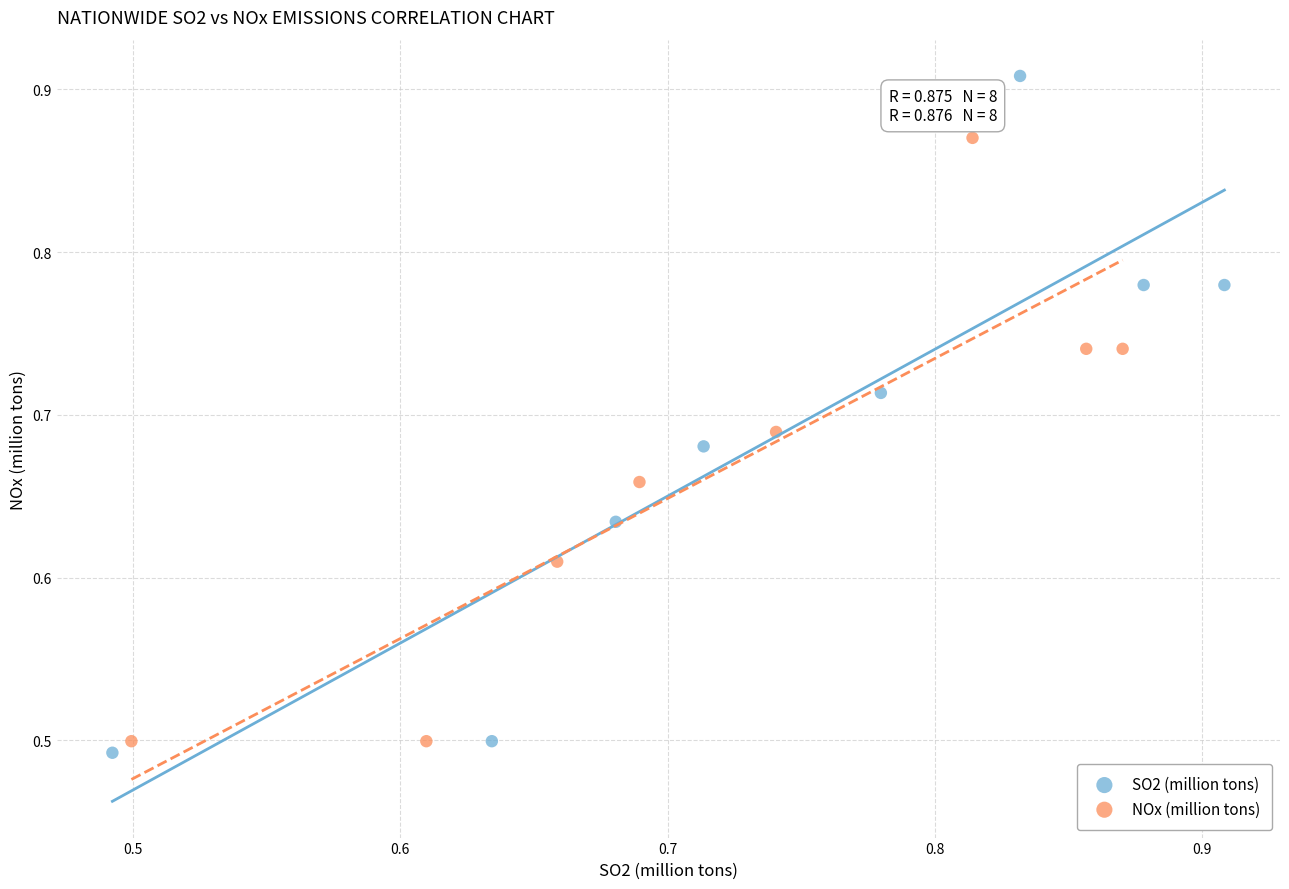

Which series reaches the minimum Y coordinate?

SO2 (million tons)